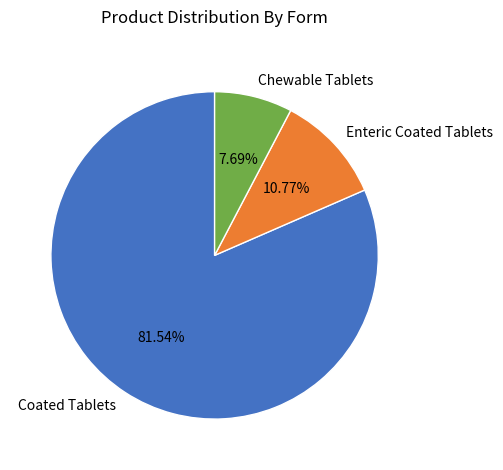

Is it true that Coated Tablets is 82% of the pie?

True